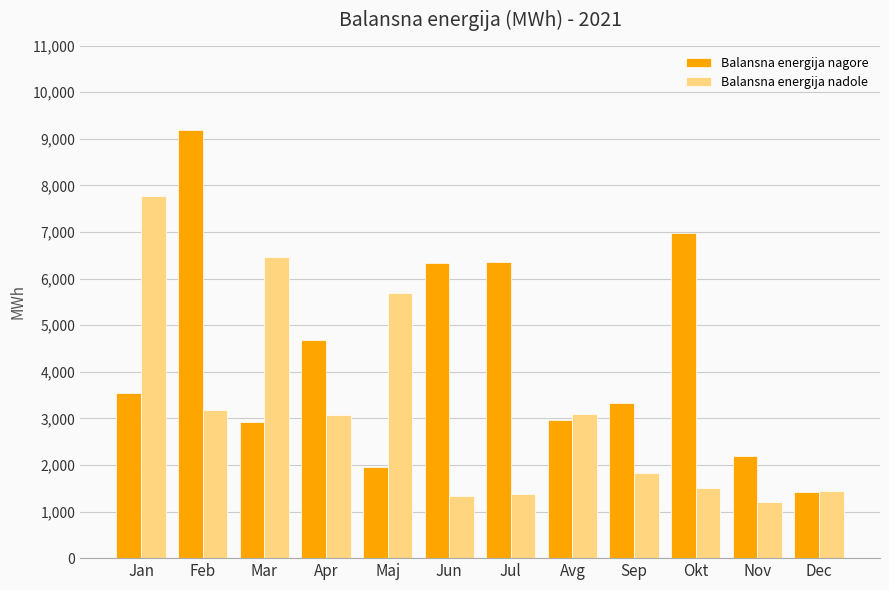

What position from the left is Avg?

8